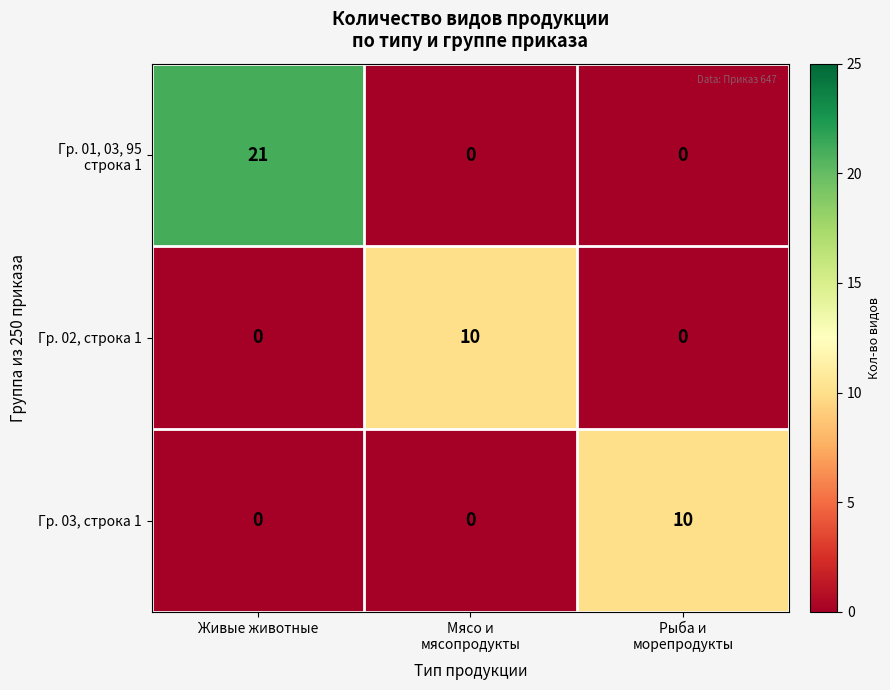

What is the average value of the Гр. 03, строка 1 series?

3